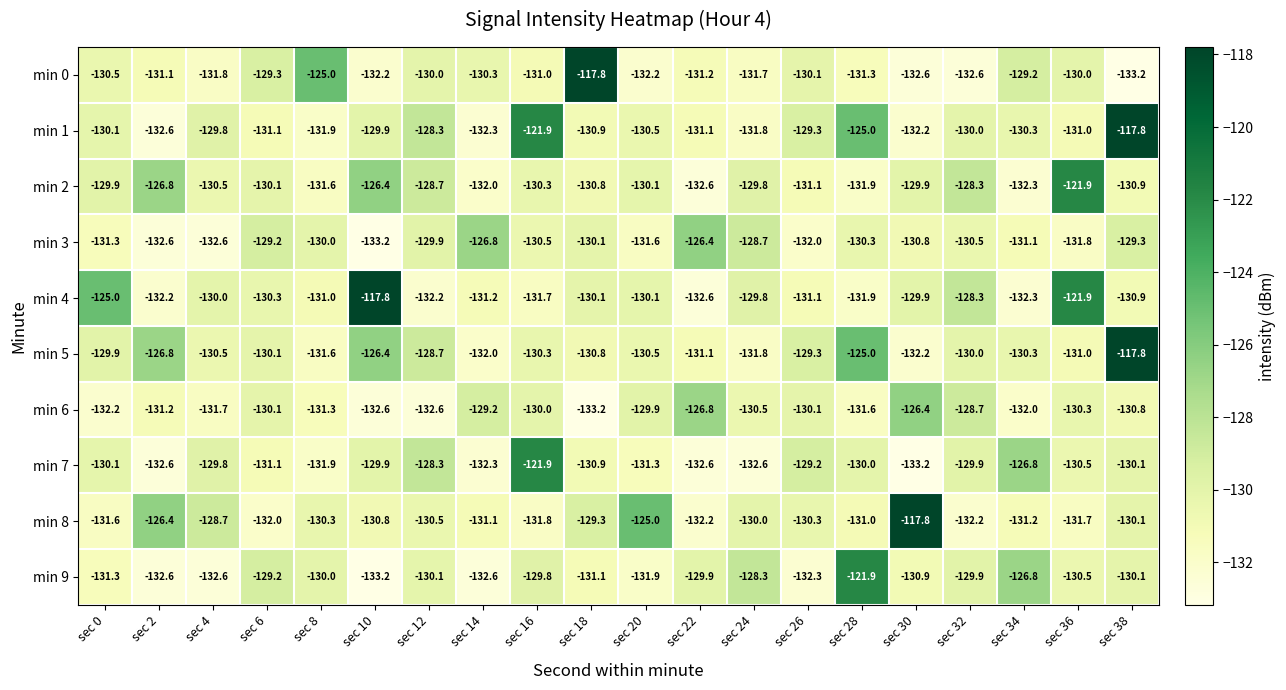

What is the minimum value shown in the chart?

-133.2